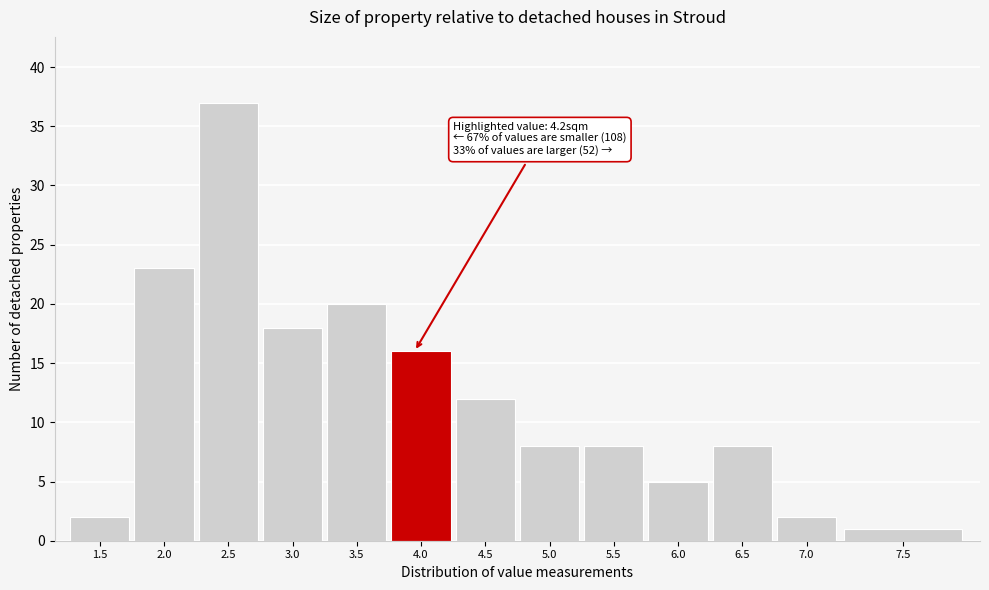

Reading right to left, what are all the values shown in this chart?

1	2	8	5	8	8	12	16	20	18	37	23	2